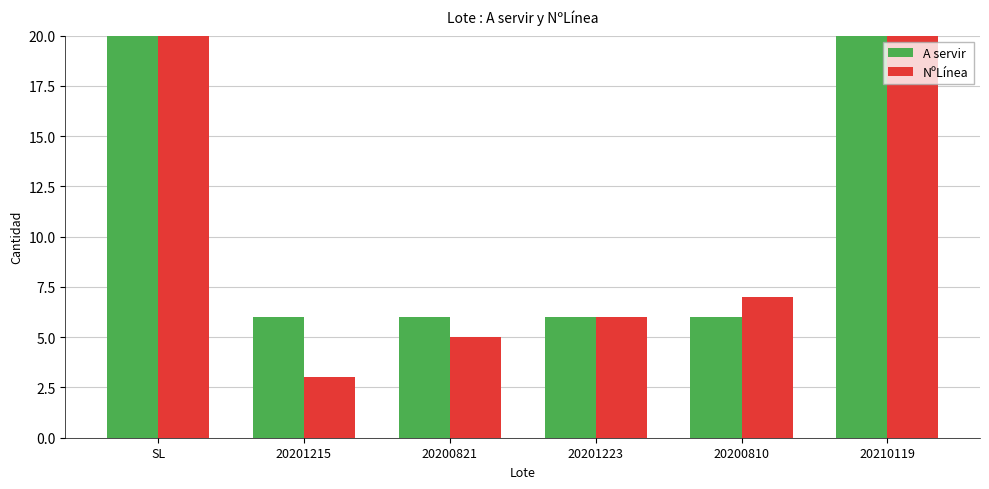

Which category has the lowest value across all series?

20201215